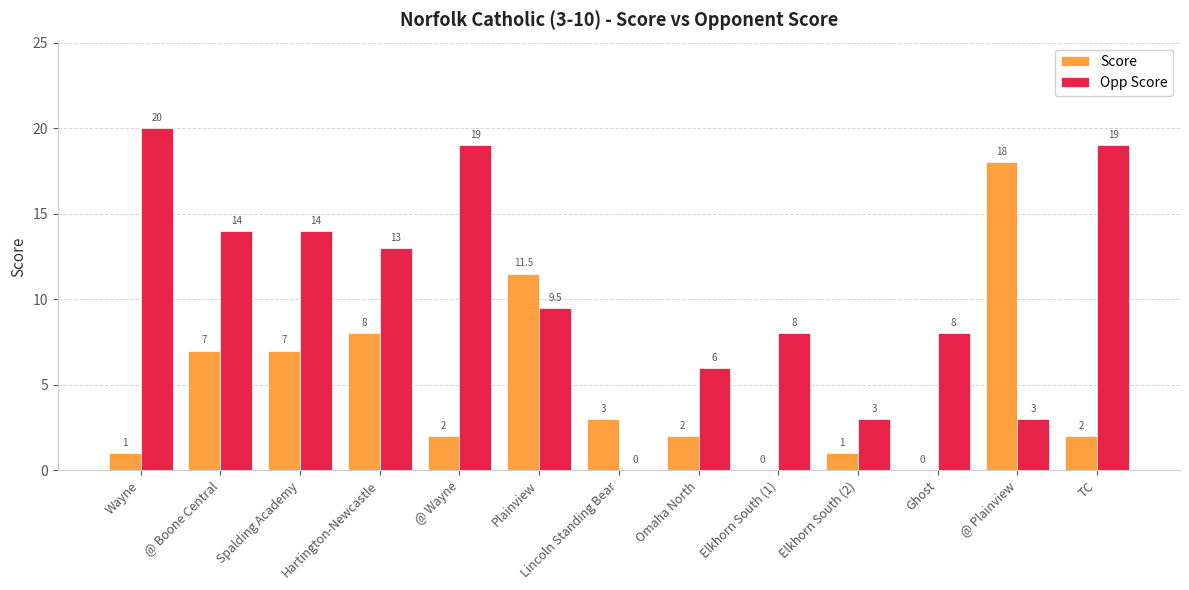

What is the sum of all Score values?

62.5